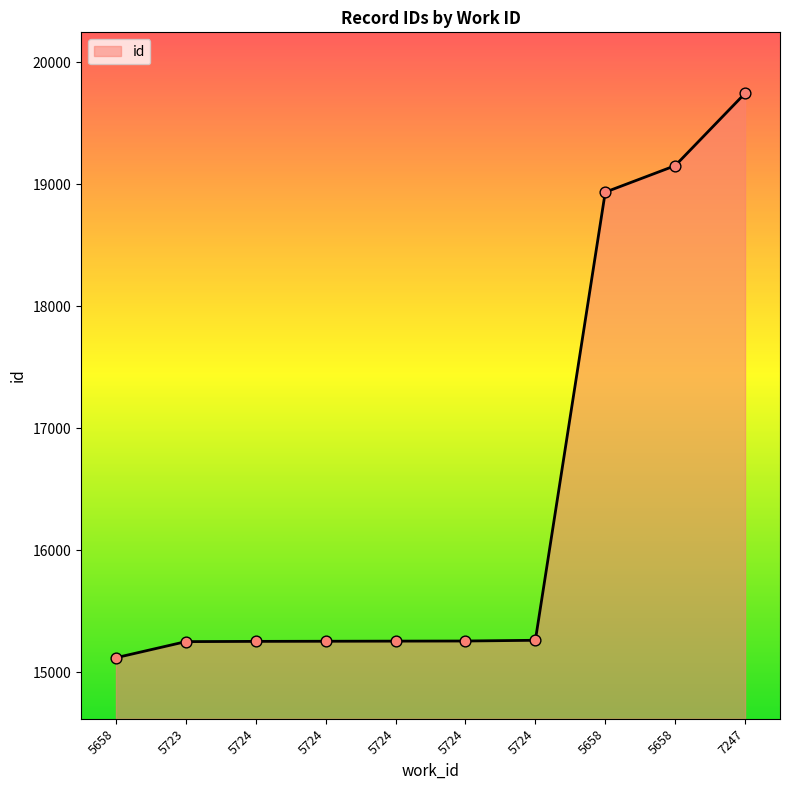

How many lines are shown in the chart?

1